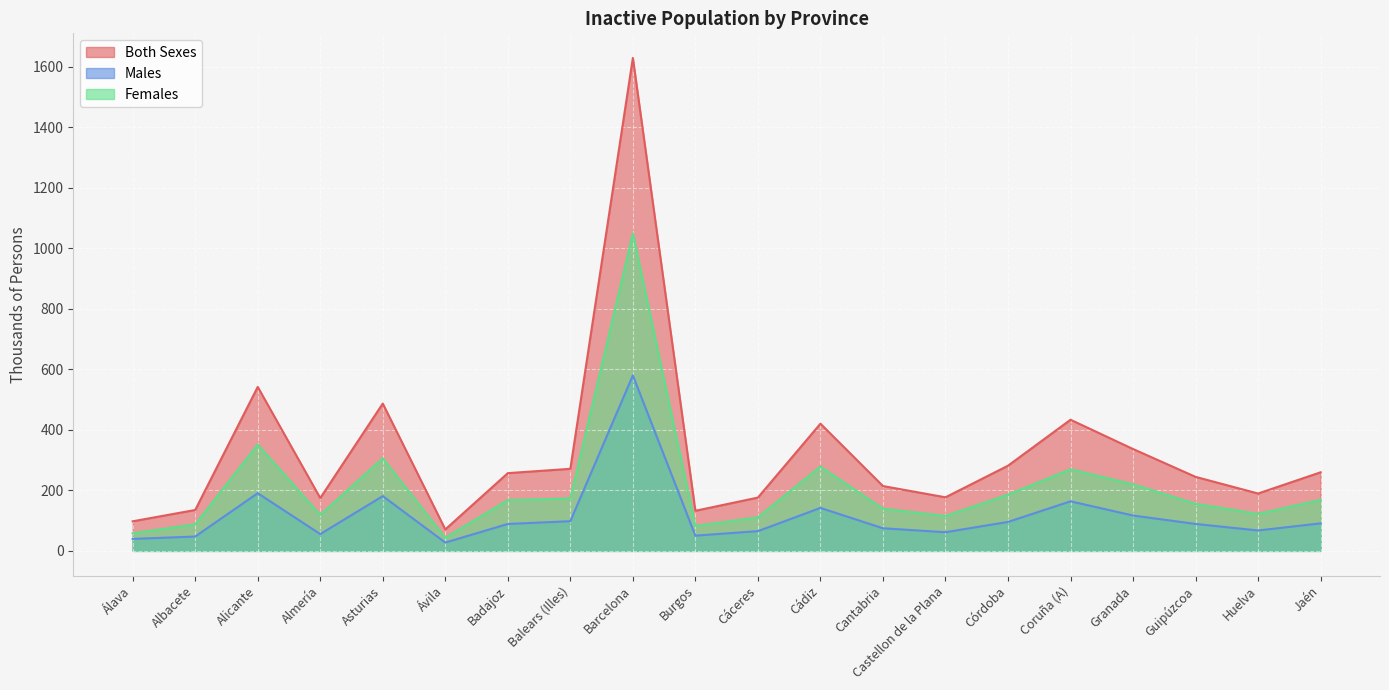

True or false: Males and Both Sexes intersect in this chart.

False